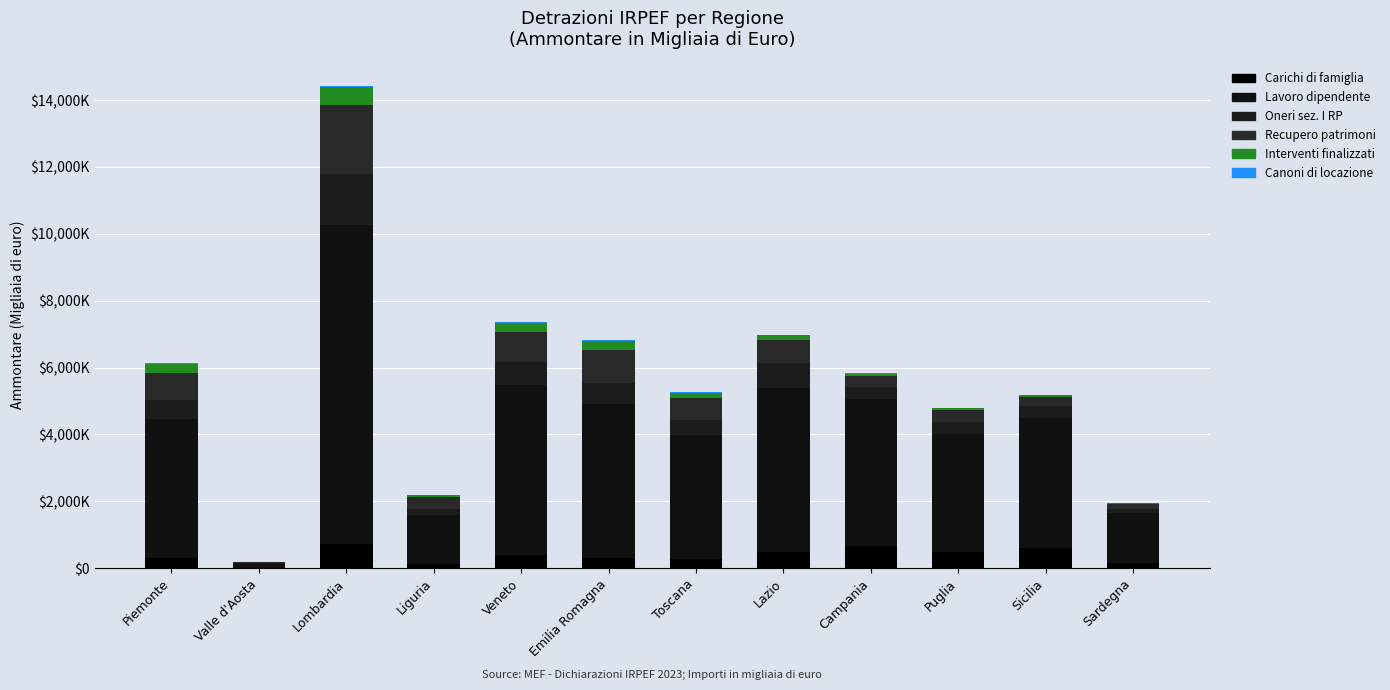

The value of Detrazioni per canoni di locazione at Puglia is 12728. True or false?

True